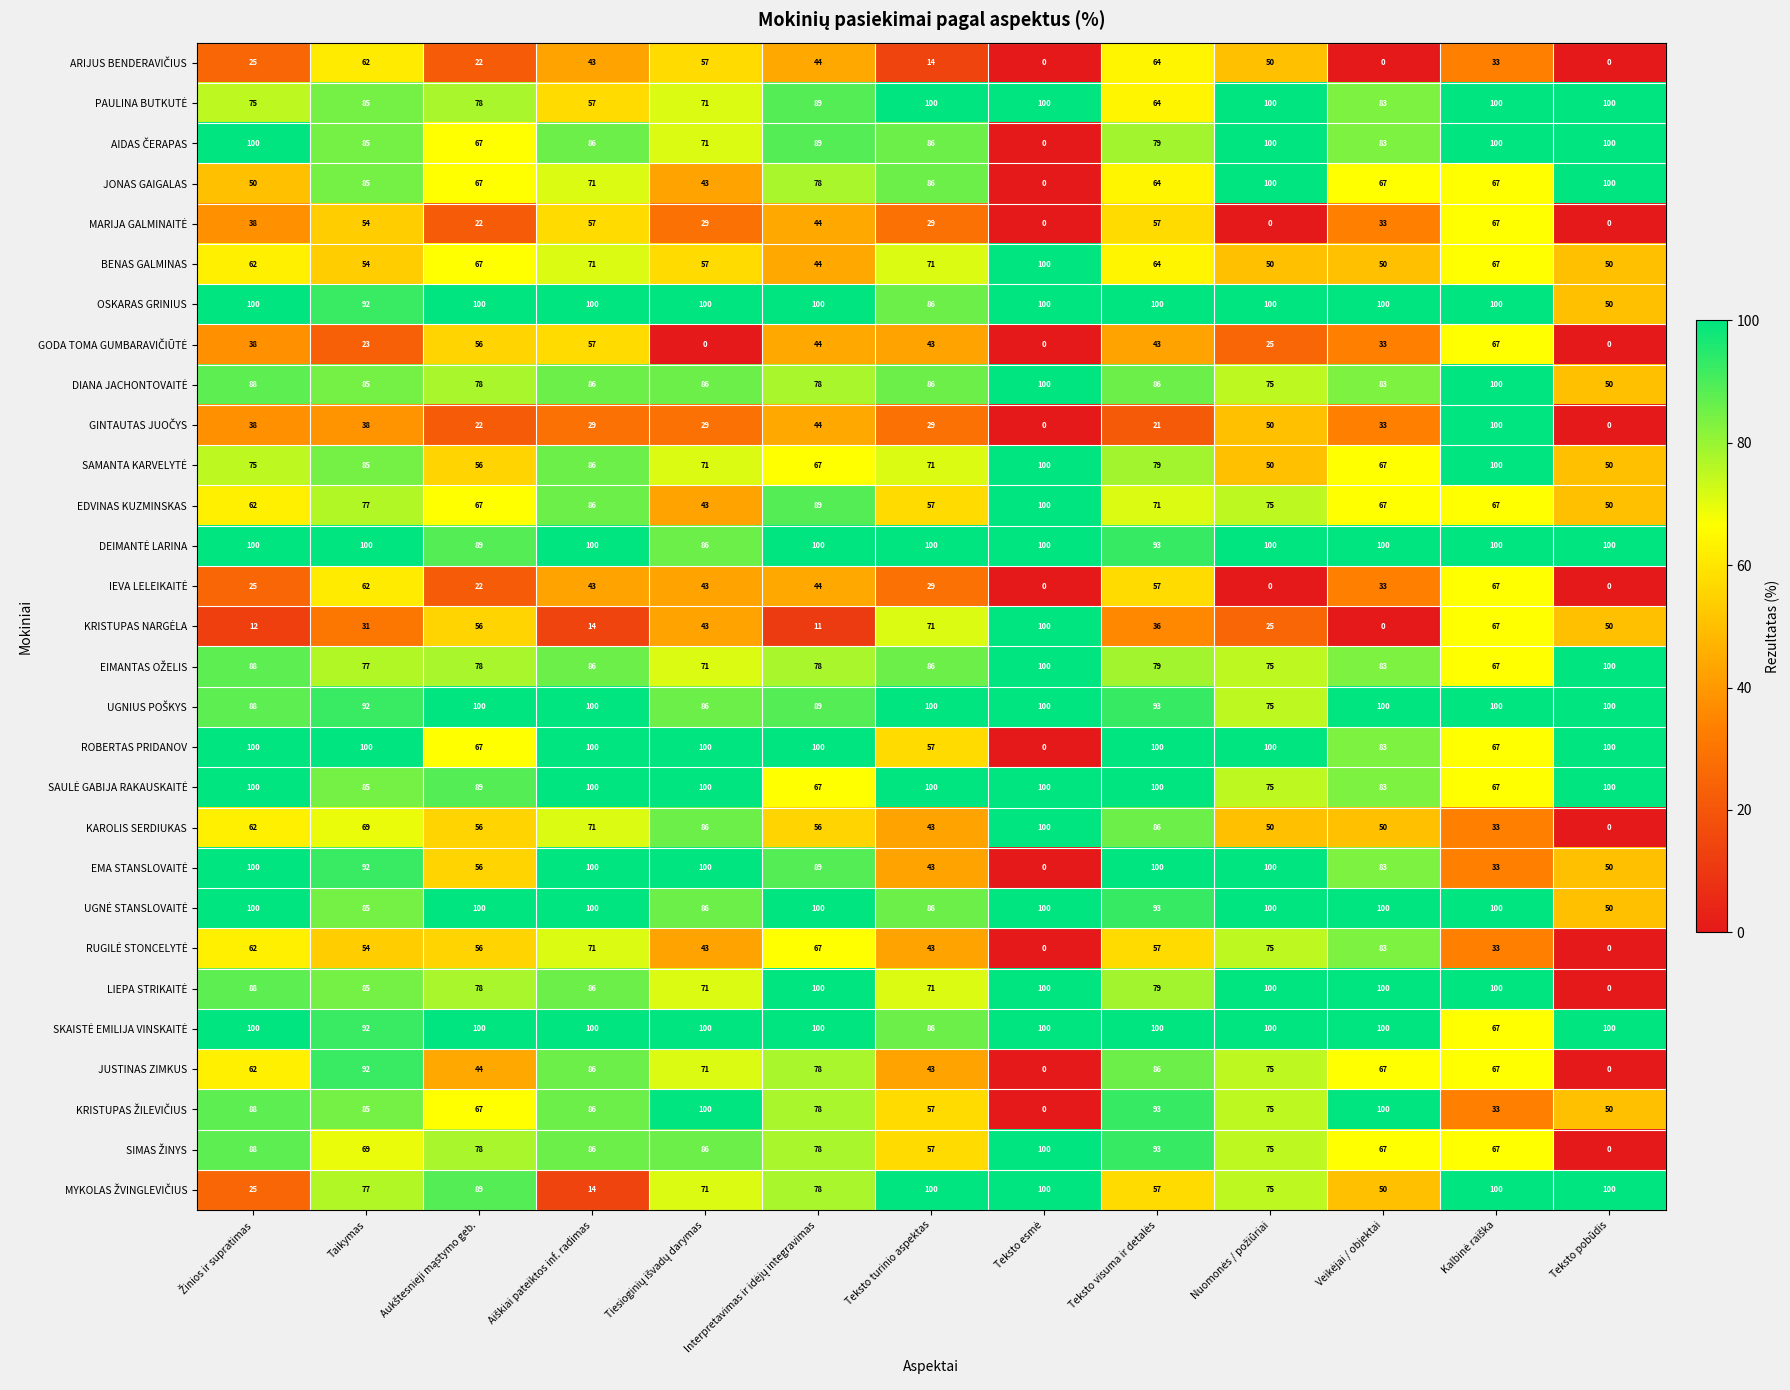

At how many categories does at least one series exceed 34?

13